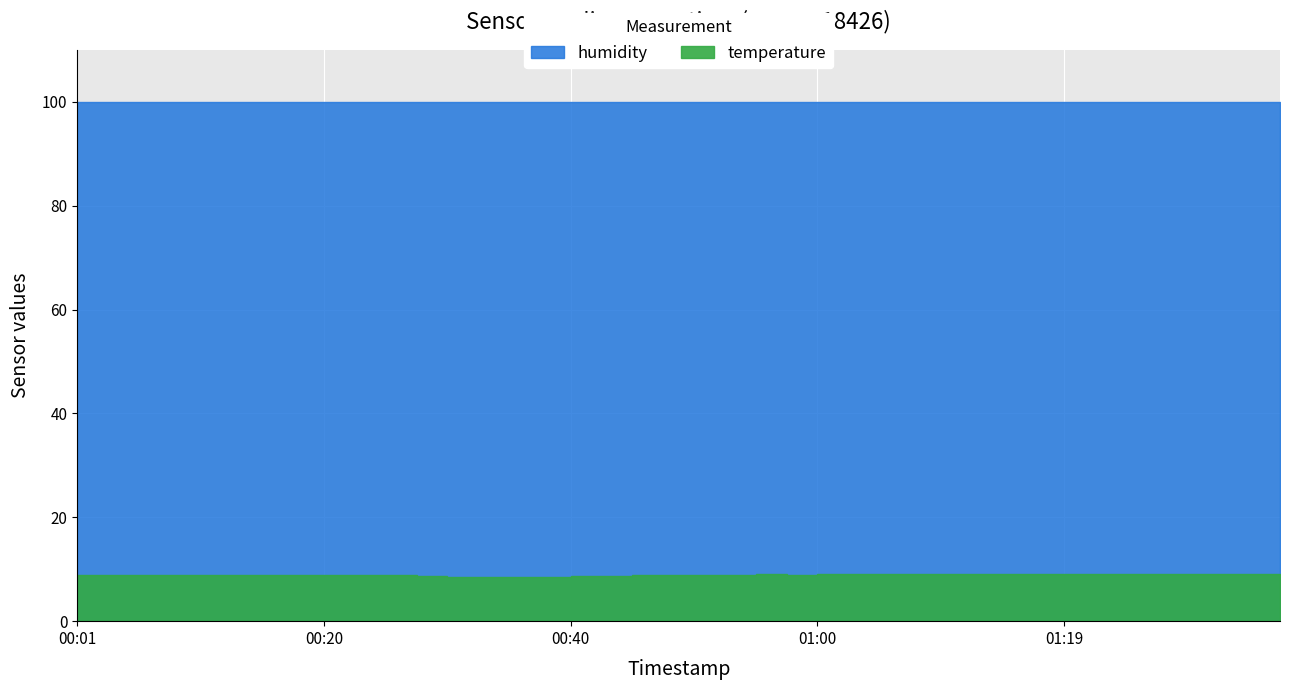

In temperature, how many points are lower than both neighbors (excluding endpoints)?

2